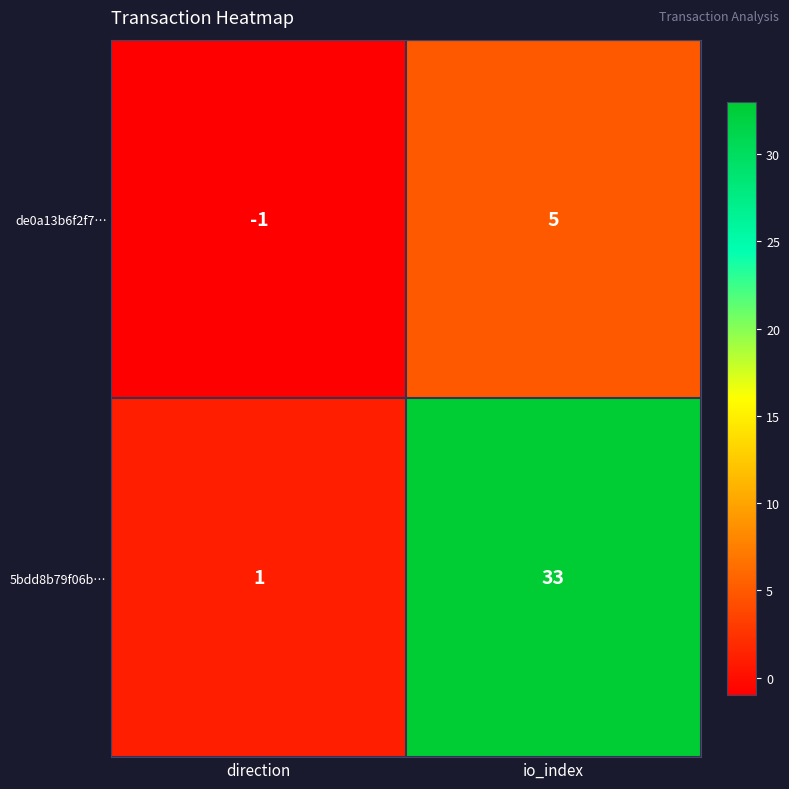

At which label is de0a13b6f2f7… closest to 2?

direction